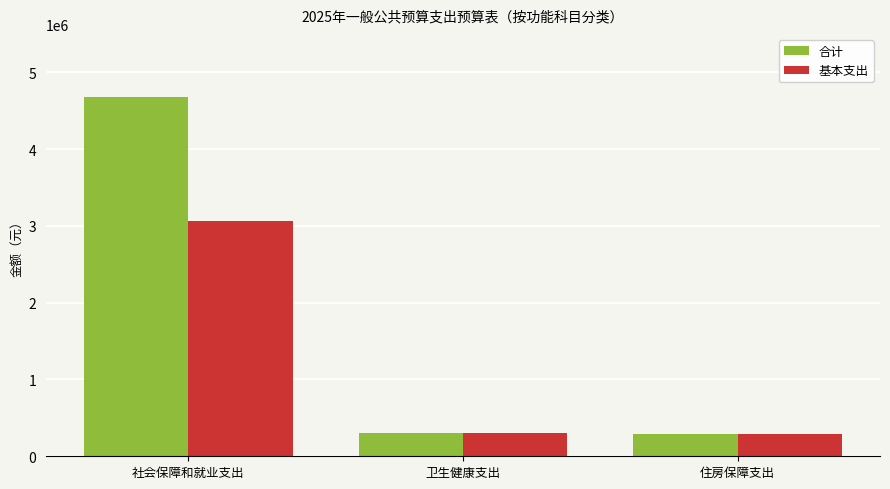

At which label is 基本支出 closest to 1677759?

卫生健康支出